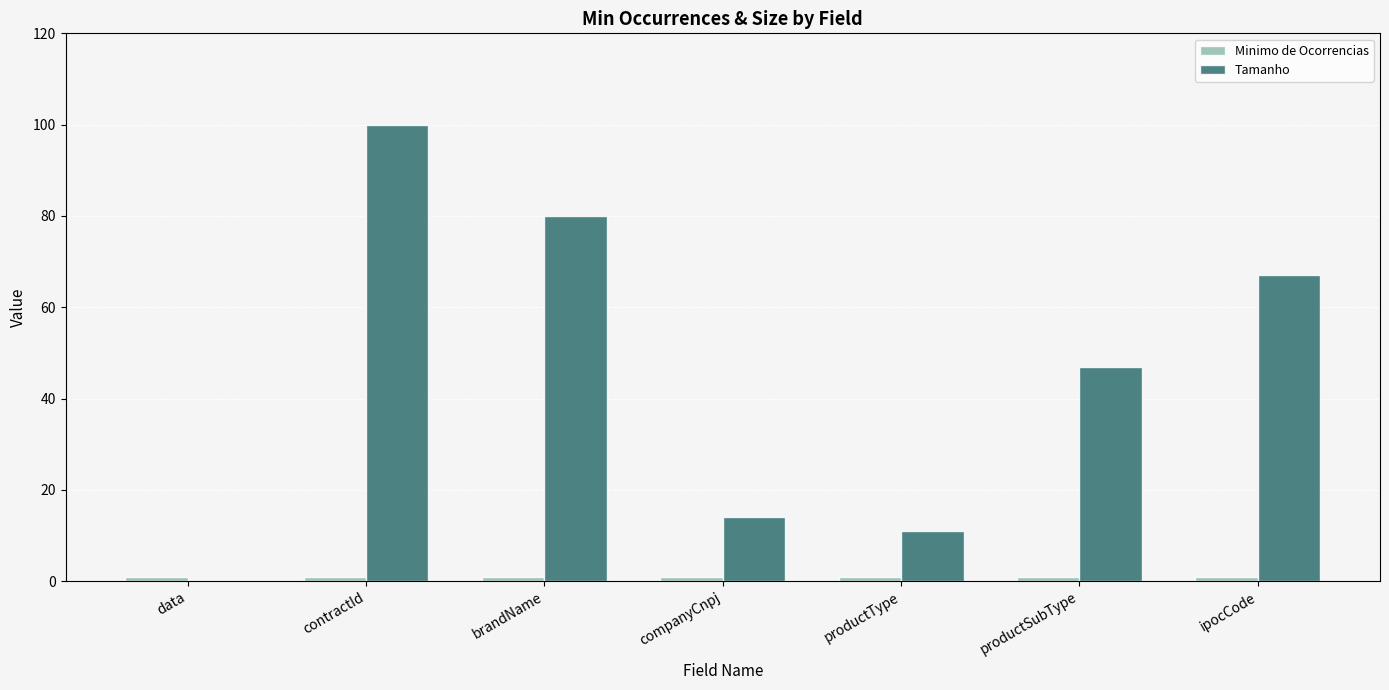

How many values in Tamanho are above zero?

6